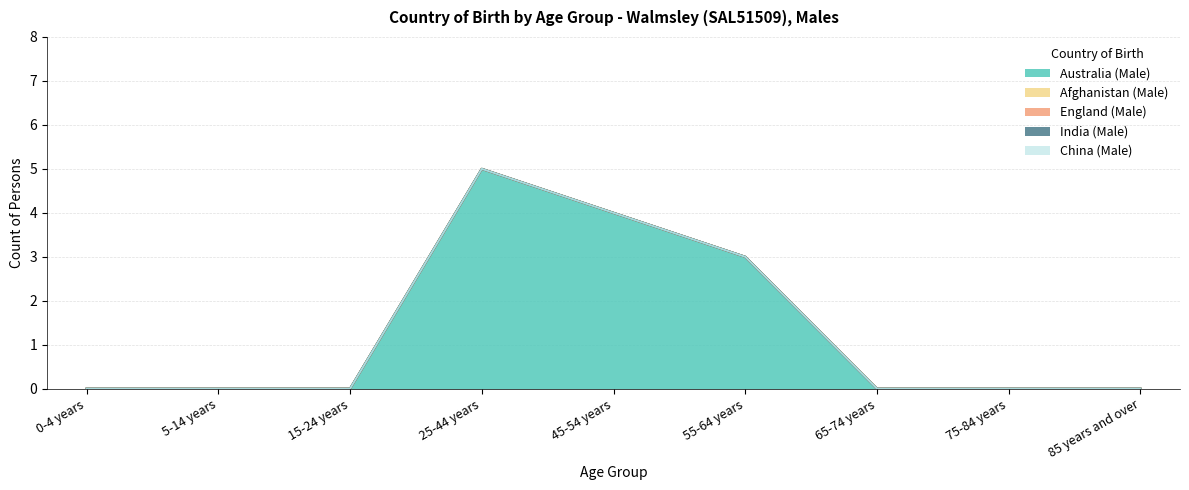

Which has a higher value, 85 years and over or 45-54 years?

45-54 years